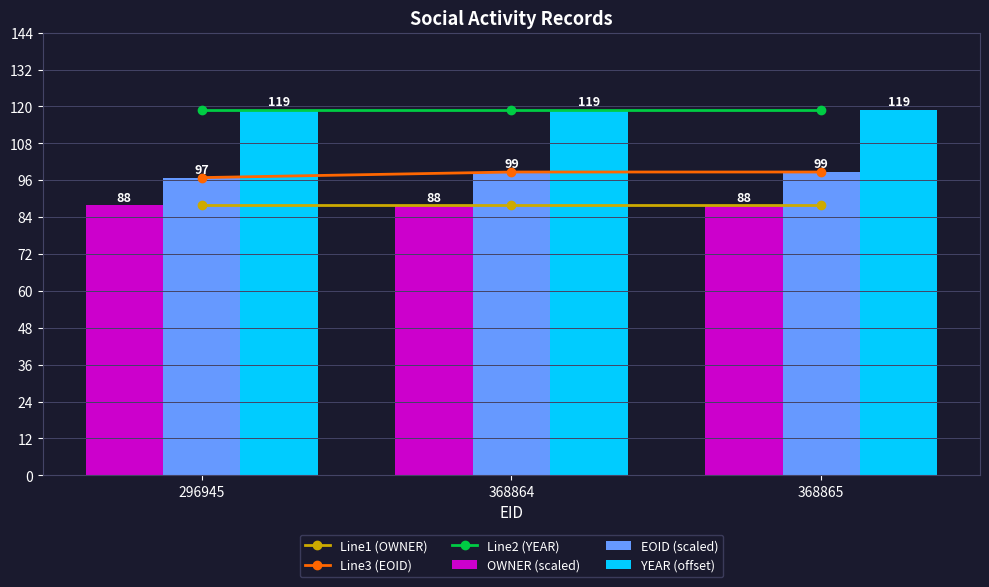

How many groups of bars are there?

3